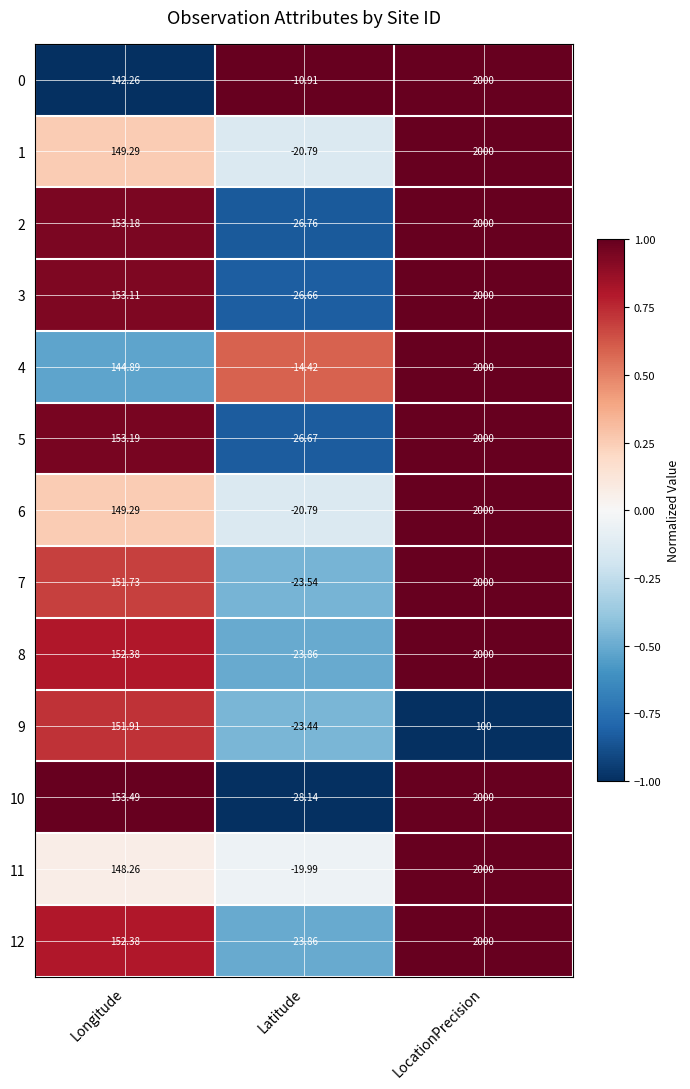

At which label does 9 first exceed 100?

Longitude